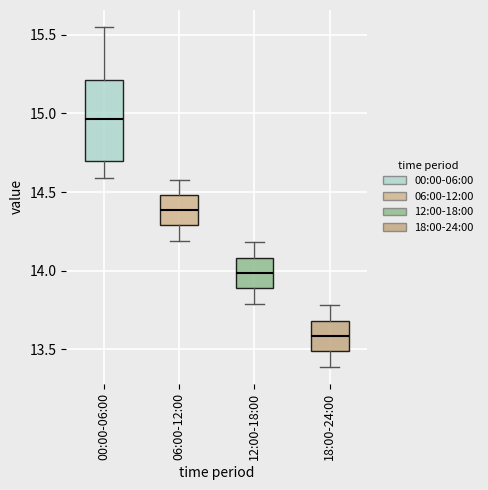

Reading left to right, transcribe this box plot: for each box, give where its median line is, the range the box spans, and where its two whiskers end, as read against the y-axis. The values are not printed on the chart, so give them approximately, as read against the axis.

00:00-06:00: median 14.95, box 14.70 to 15.20, whiskers 14.60 to 15.55
06:00-12:00: median 14.40, box 14.30 to 14.50, whiskers 14.20 to 14.60
12:00-18:00: median 14.00, box 13.90 to 14.10, whiskers 13.80 to 14.20
18:00-24:00: median 13.60, box 13.50 to 13.70, whiskers 13.40 to 13.80